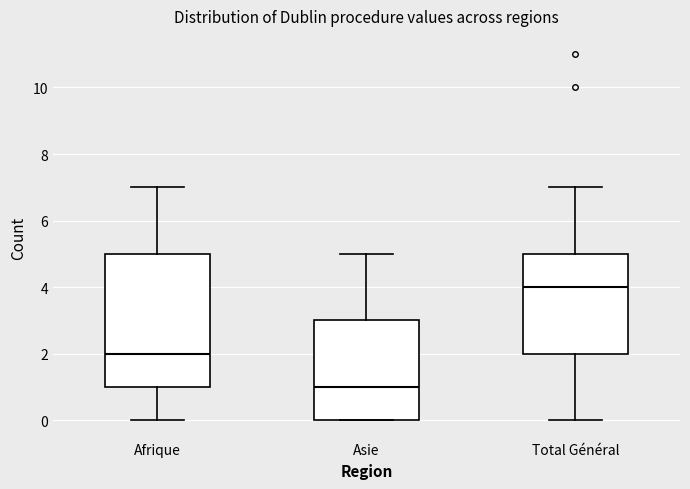

Where is the upper edge of the box for Total Général on the y-axis? The values are not printed on the chart, so give them approximately, as read against the axis.

5